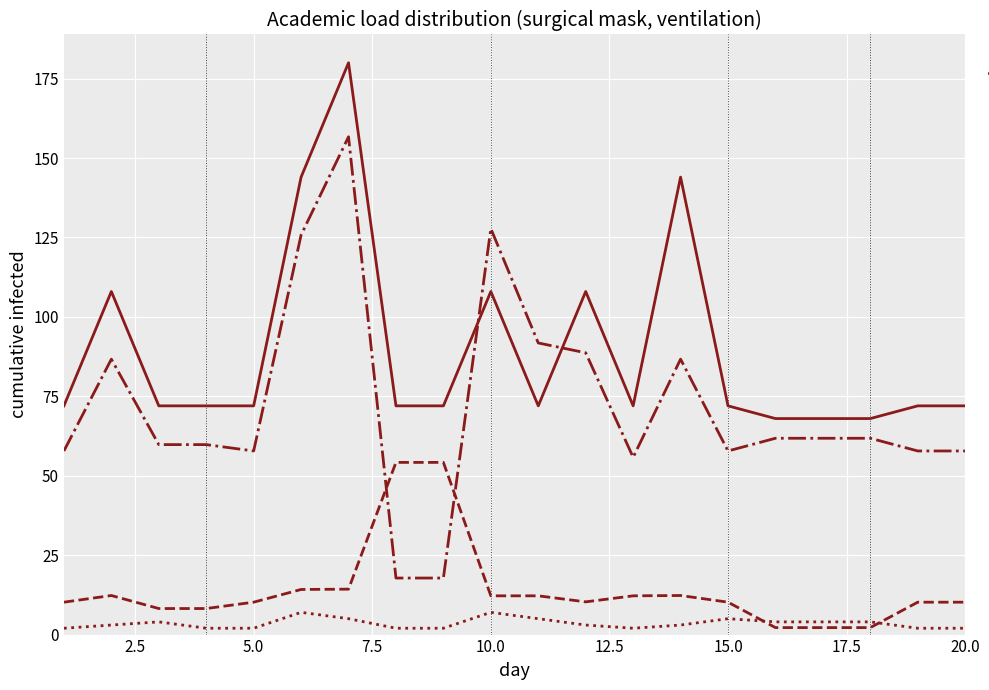

What is the difference between the maximum and minimum values in the Screening 50% series?

52.0